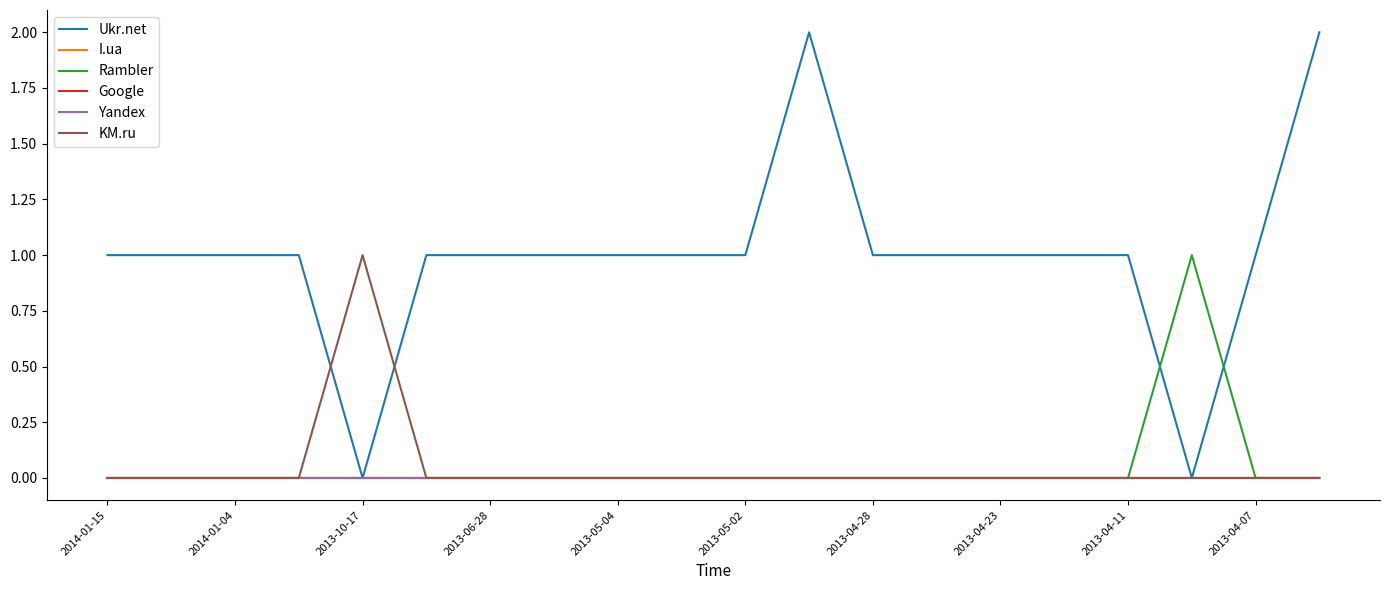

Does the chart display data point markers on the line(s)?

No